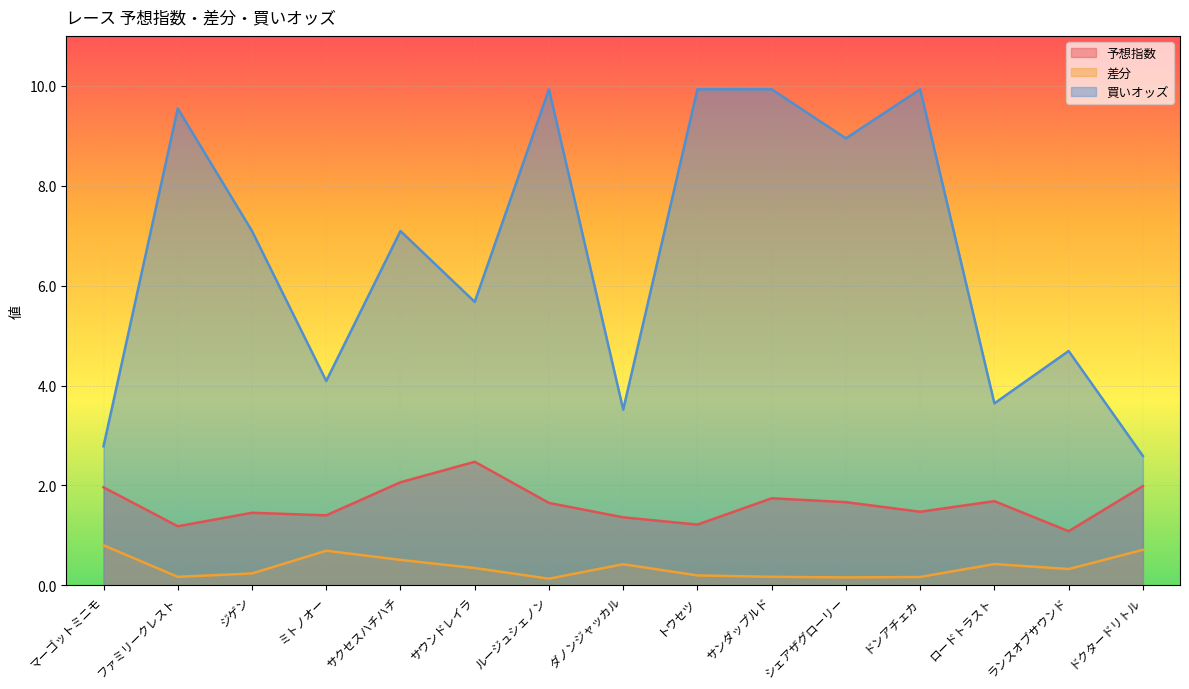

True or false: 予想指数 has more than 2 interior local peaks.

True